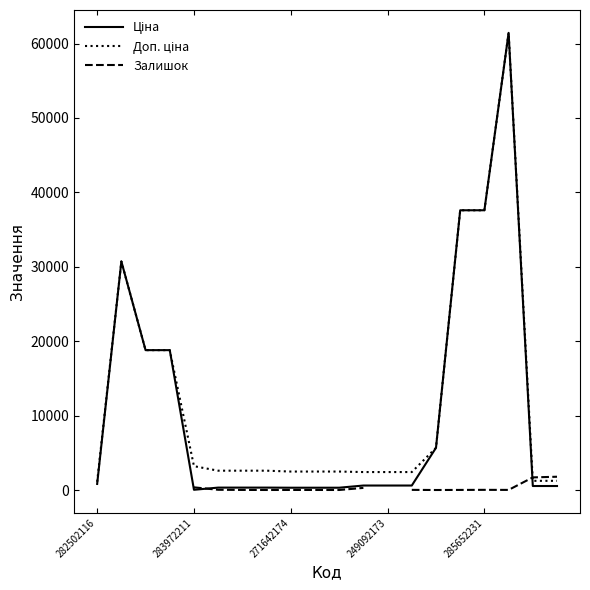

List the series in order of their peak value, highest first.

Ціна, Доп. ціна, Залишок